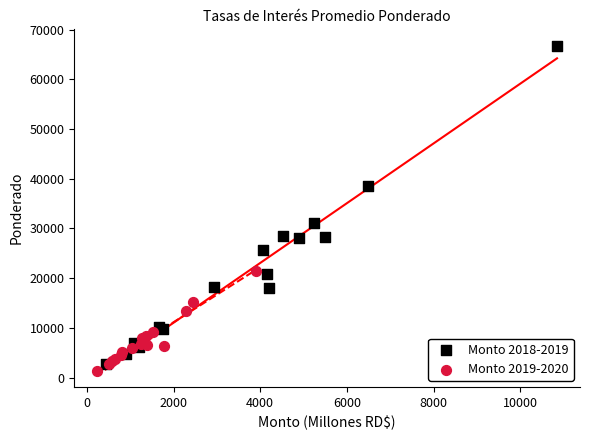

What are all the series names shown in the legend?

Monto 2018-2019, Monto 2019-2020